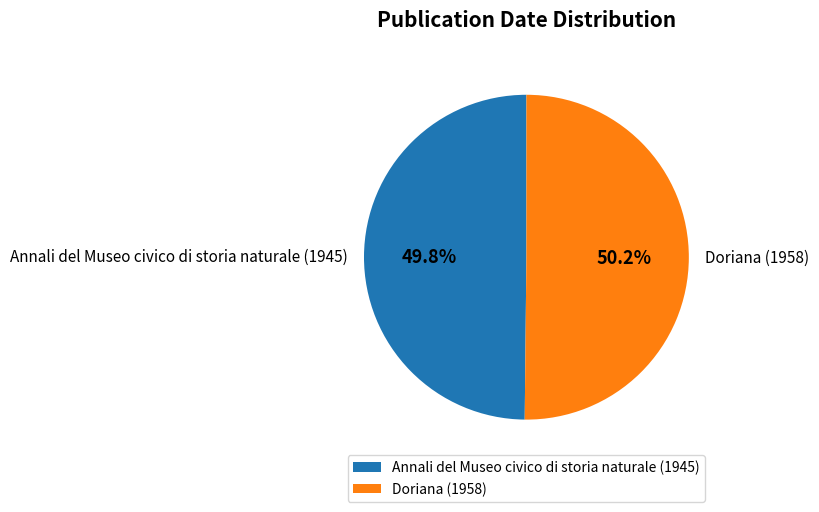

How many slices are in this pie chart?

2